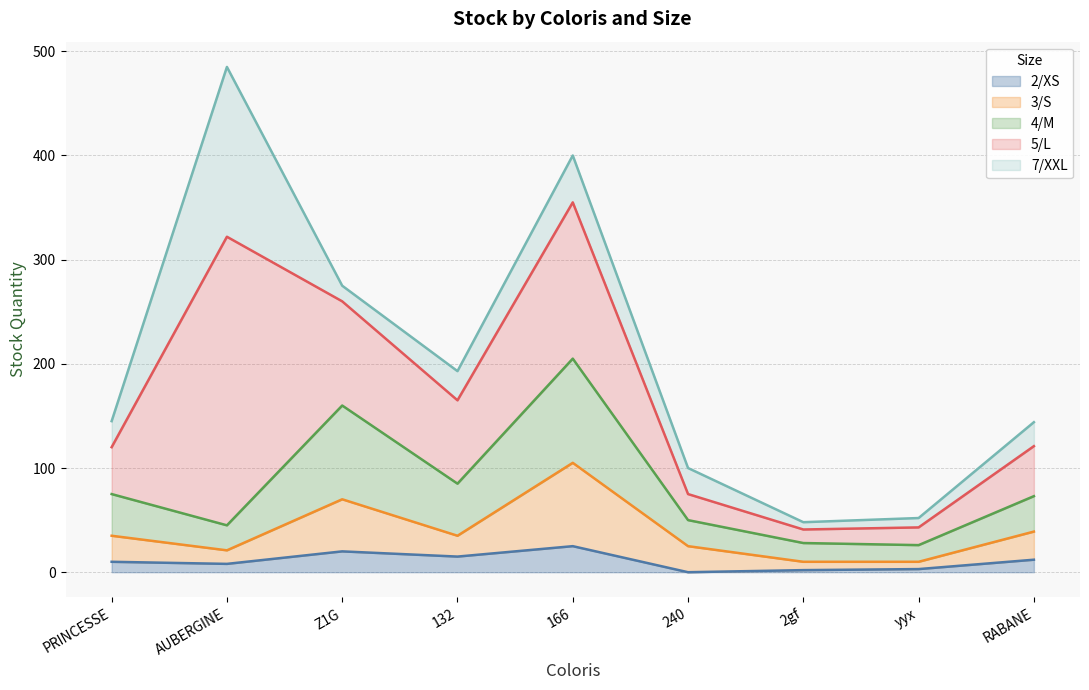

What is the total value across all series at 240?

100